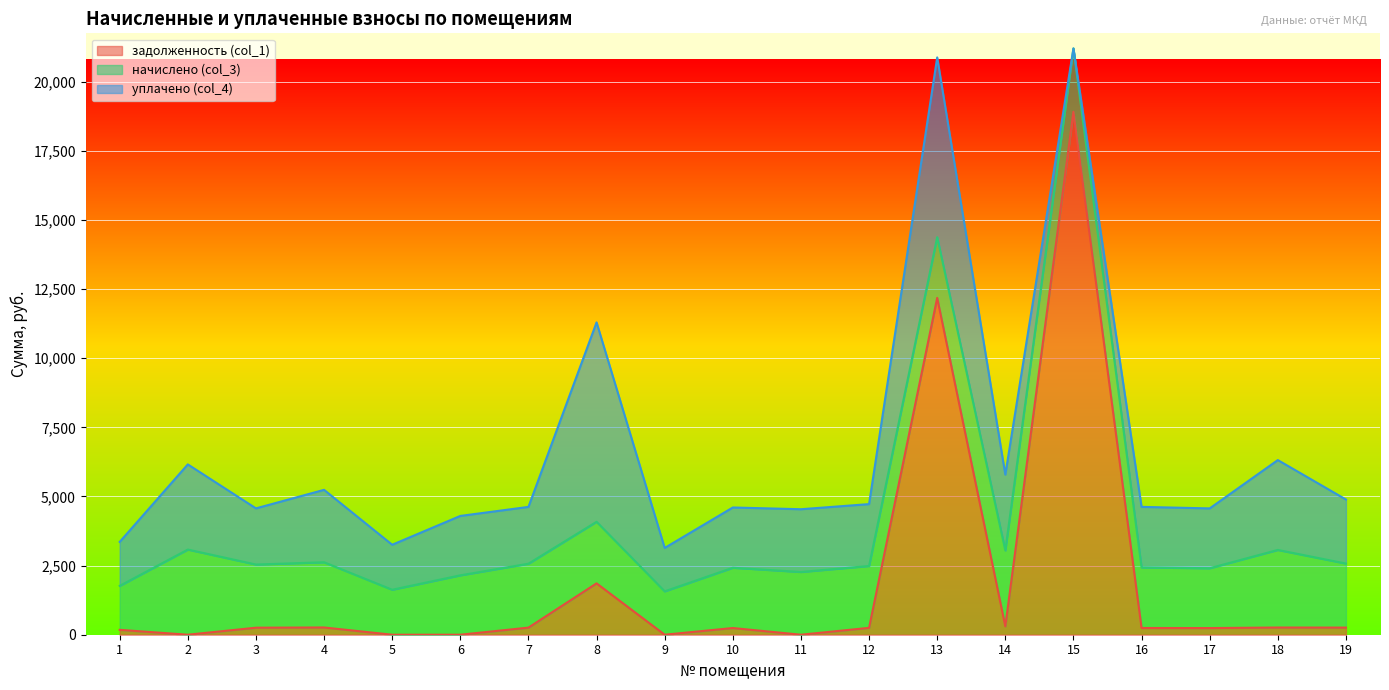

Rank the categories by начислено (col_3) value from lowest to highest.

9, 1, 5, 6, 17, 10, 16, 13, 8, 12, 11, 3, 15, 7, 19, 4, 14, 18, 2